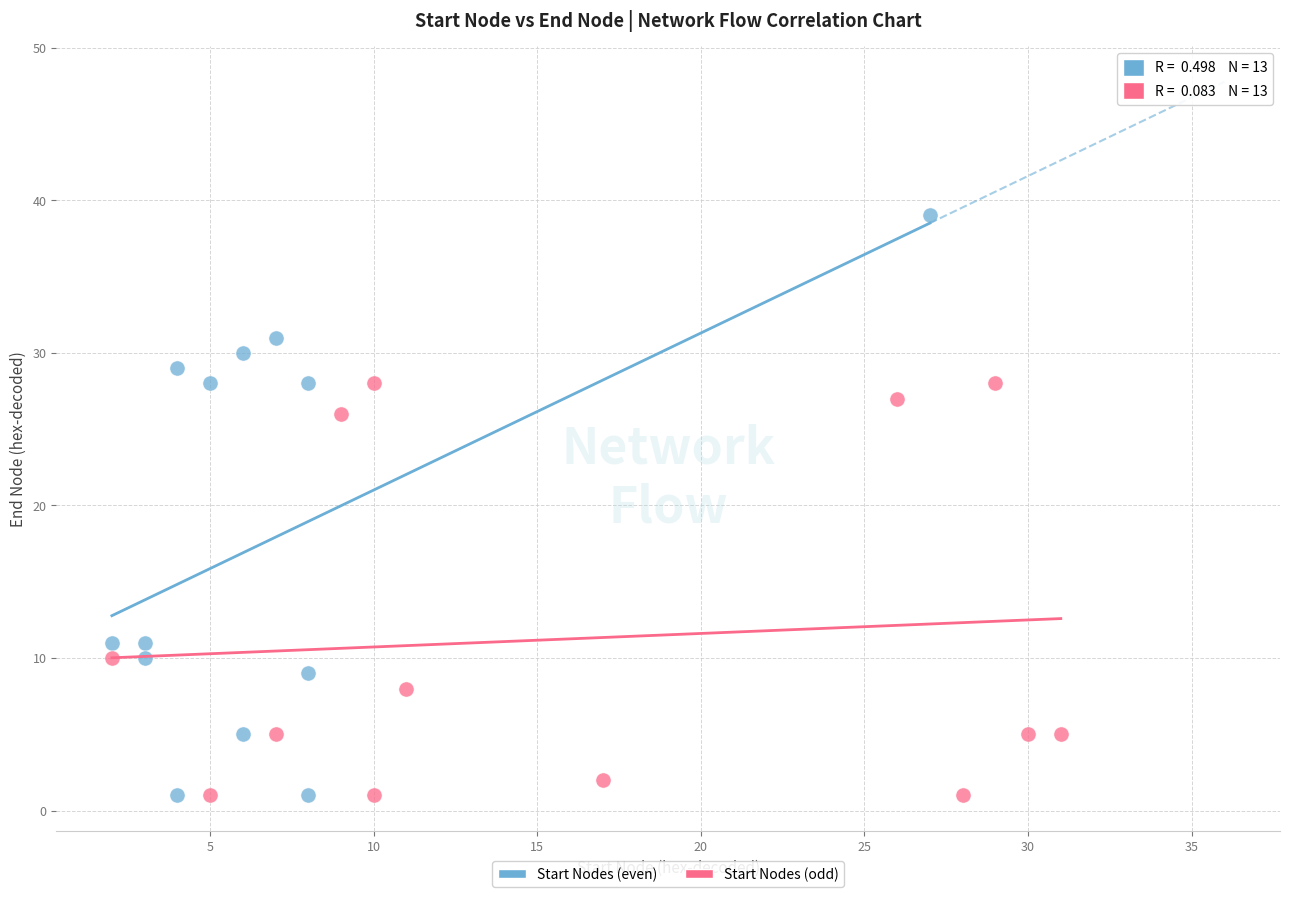

Which series contains the highest Y value?

Start Nodes (even)